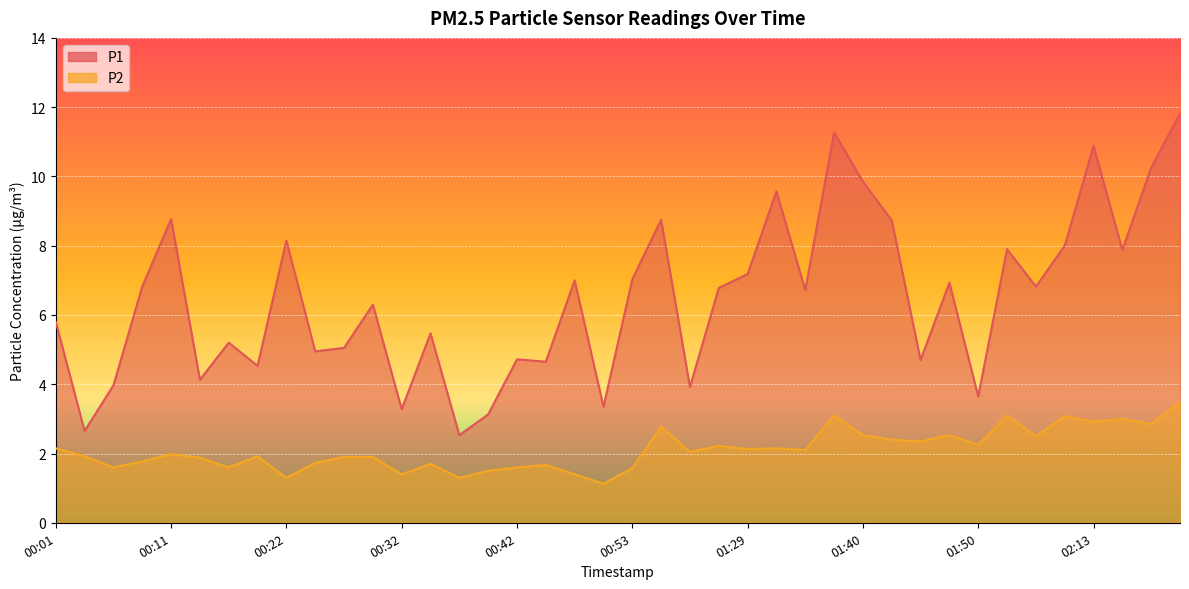

What is the sum of all P2 values?

84.5